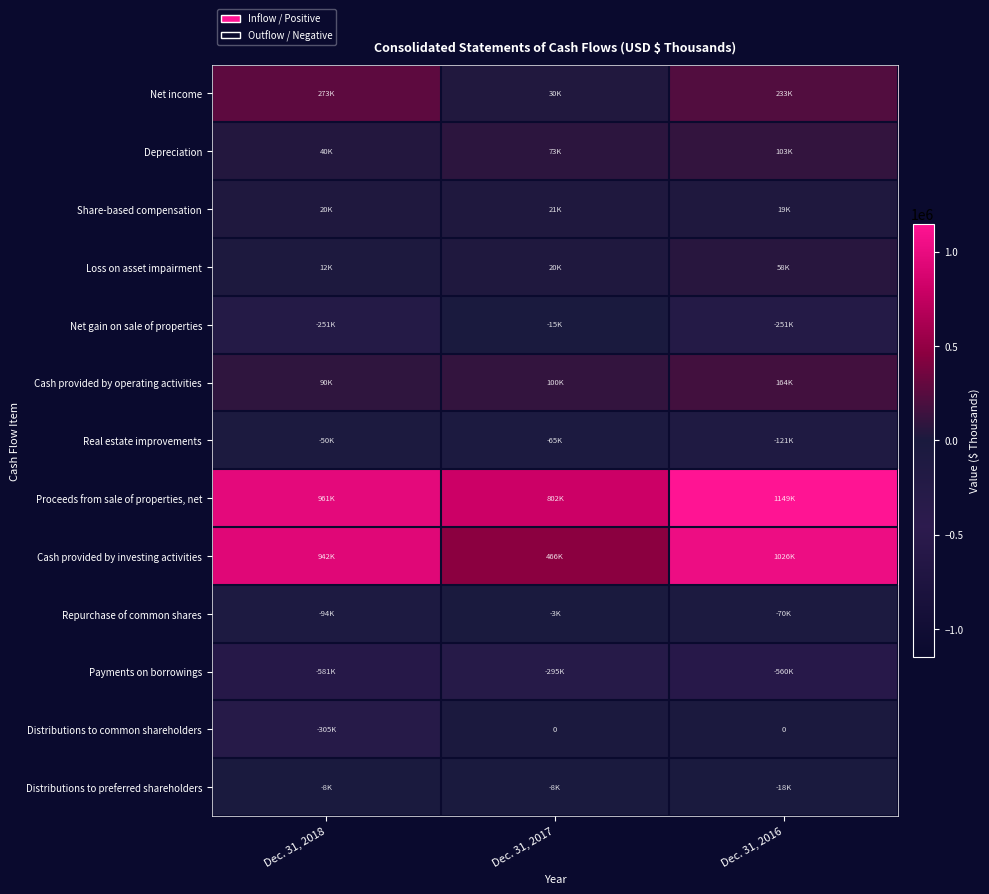

What is the total value across all series at Dec. 31, 2018?

1048434